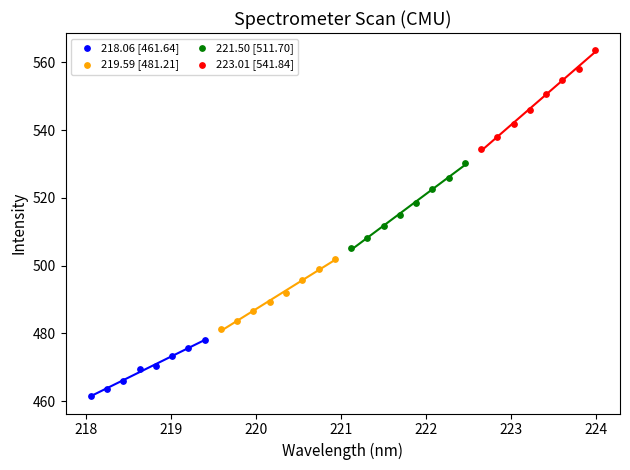

Which series contains the lowest Y value?

218.06 [461.64]